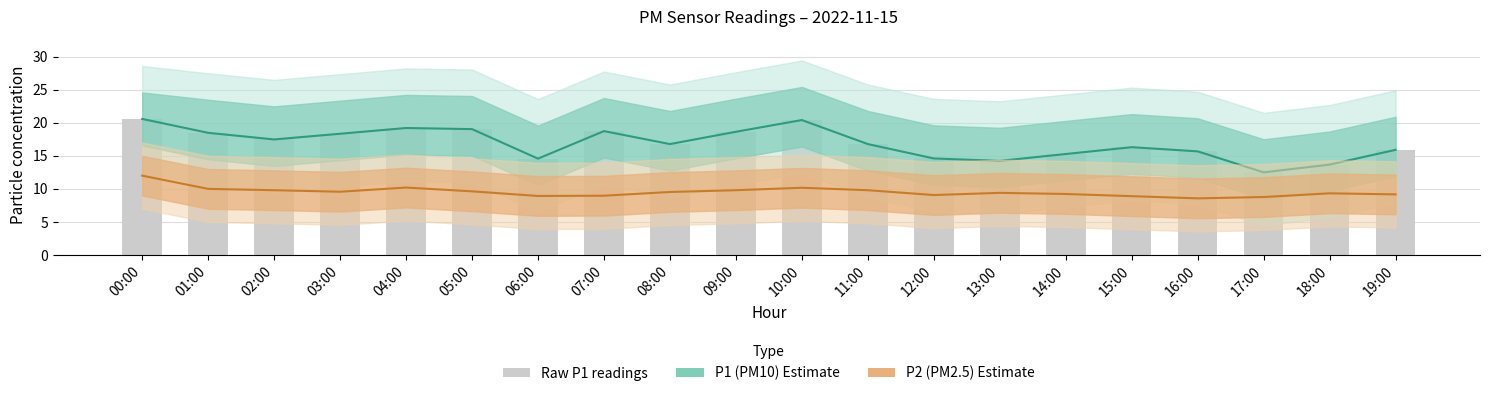

At how many categories does at least one series exceed 19?

4